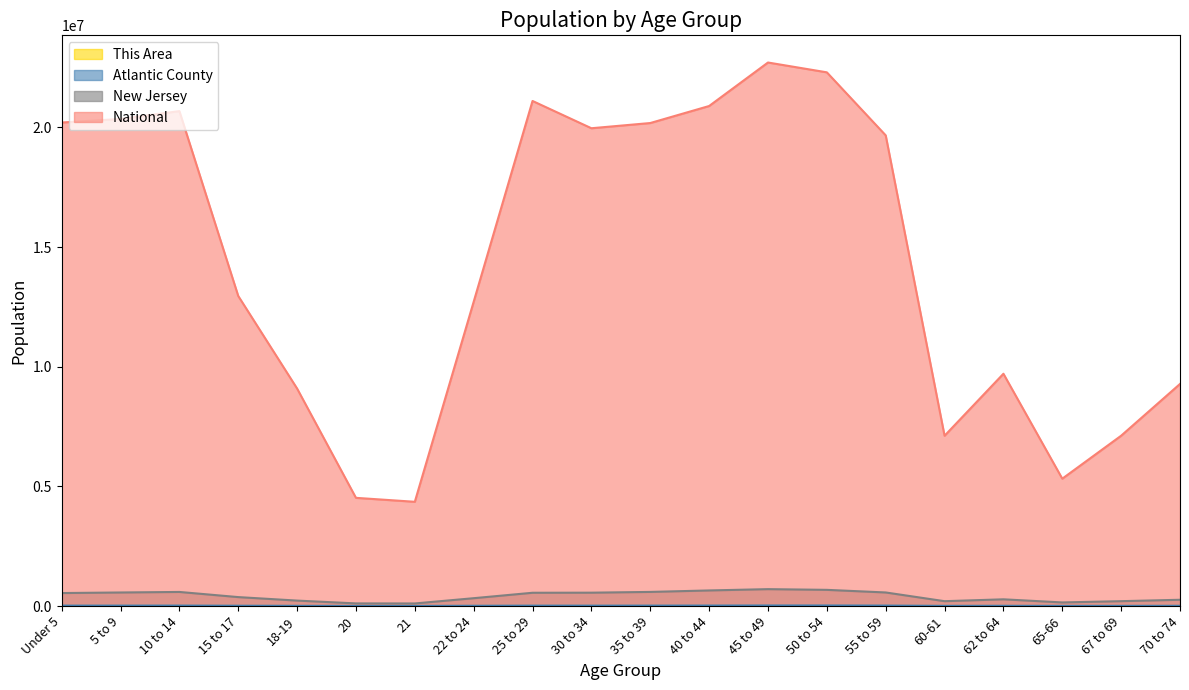

What is the difference between the highest and lowest values at 22 to 24?

12712396